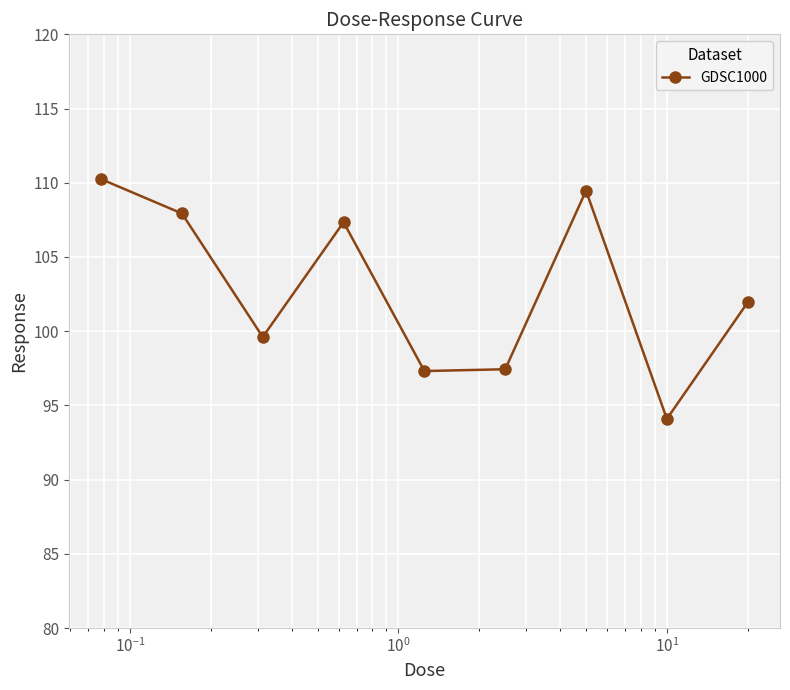

How many points are higher than both their immediate neighbors (excluding endpoints)?

2